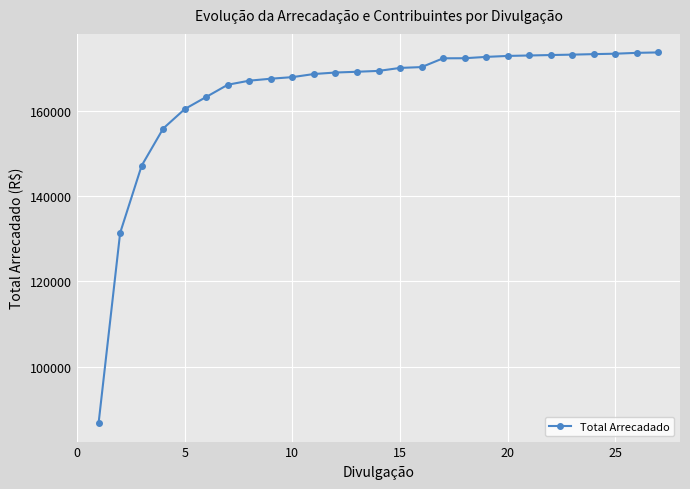

What is the difference between the maximum and minimum values?

86907.6